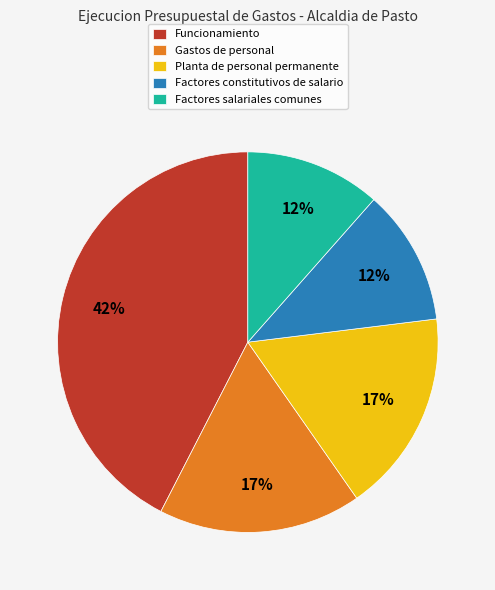

To the nearest percent, what is the combined percentage of Factores constitutivos de salario and Planta de personal permanente?

29%